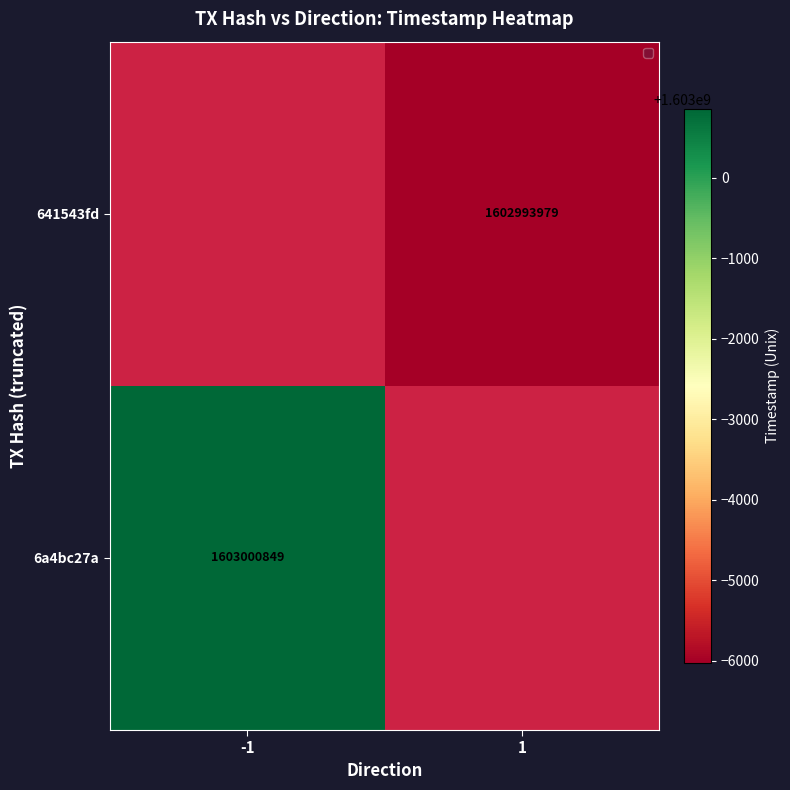

Is it true that 641543fd equals 1602993979 at 1?

True